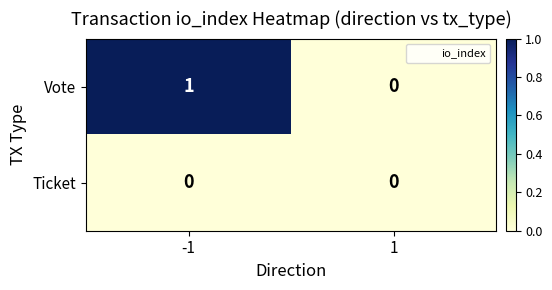

List the series in order of their peak value, lowest first.

Ticket, Vote